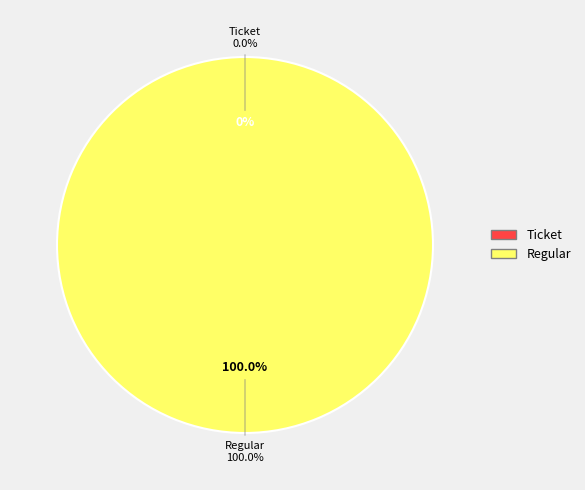

The Ticket slice represents 0% of the pie. True or false?

True